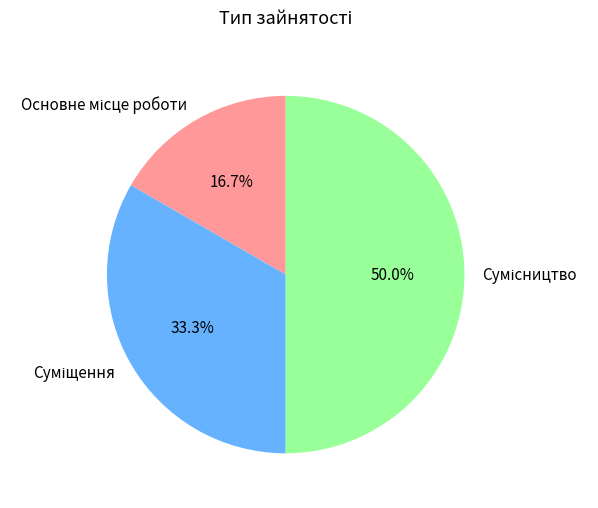

To the nearest percent, what is the difference between the largest and smallest slice percentages?

33%